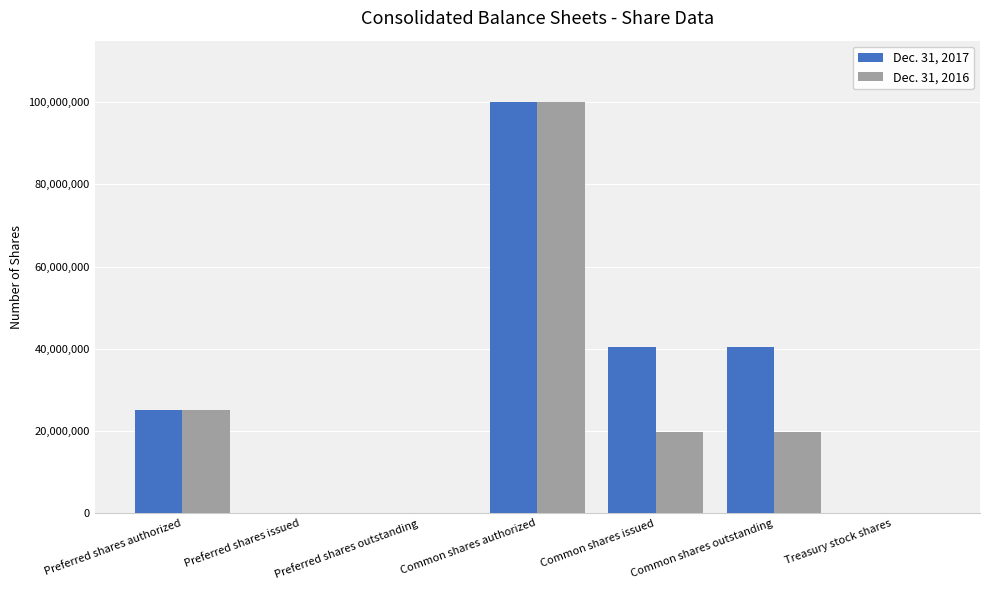

What are all the series names shown in the legend?

Dec. 31, 2017, Dec. 31, 2016